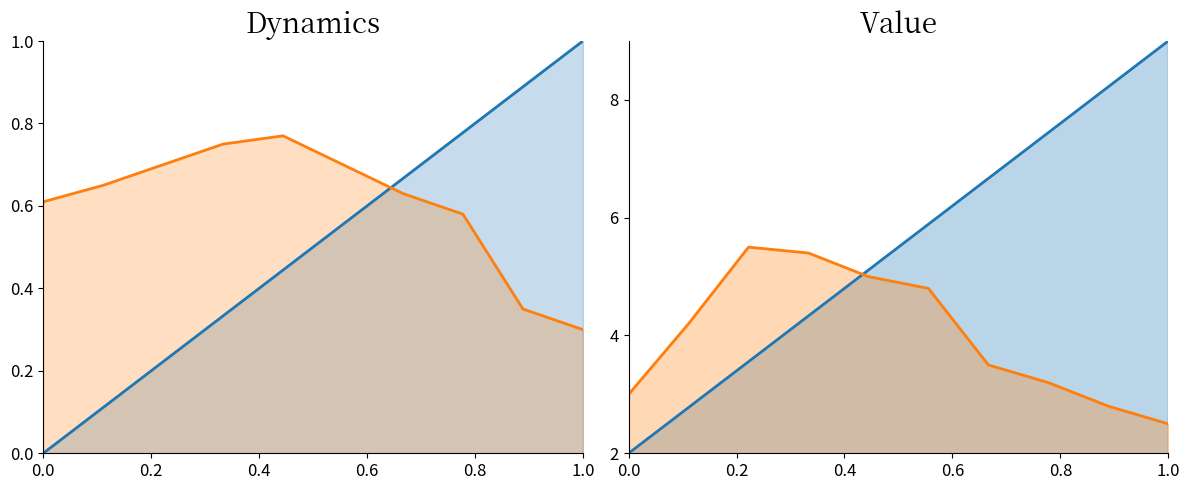

How many times do id and work_id cross each other?

1